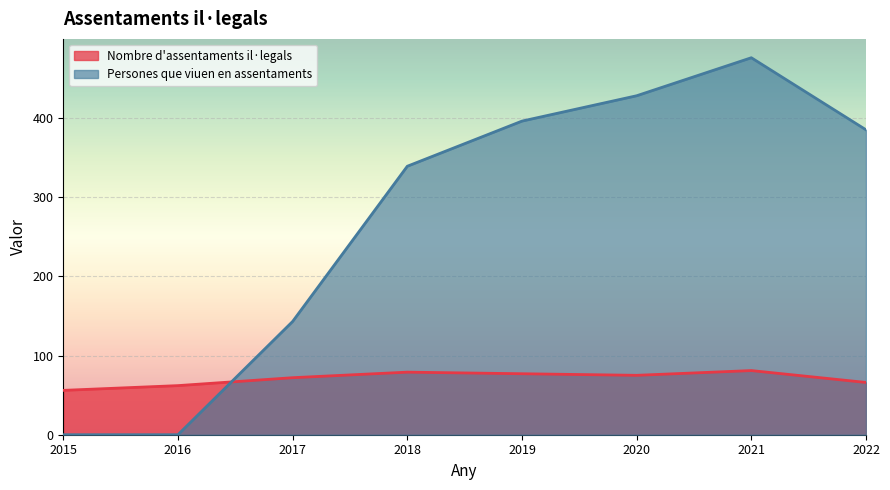

Does the chart display data point markers on the line(s)?

No